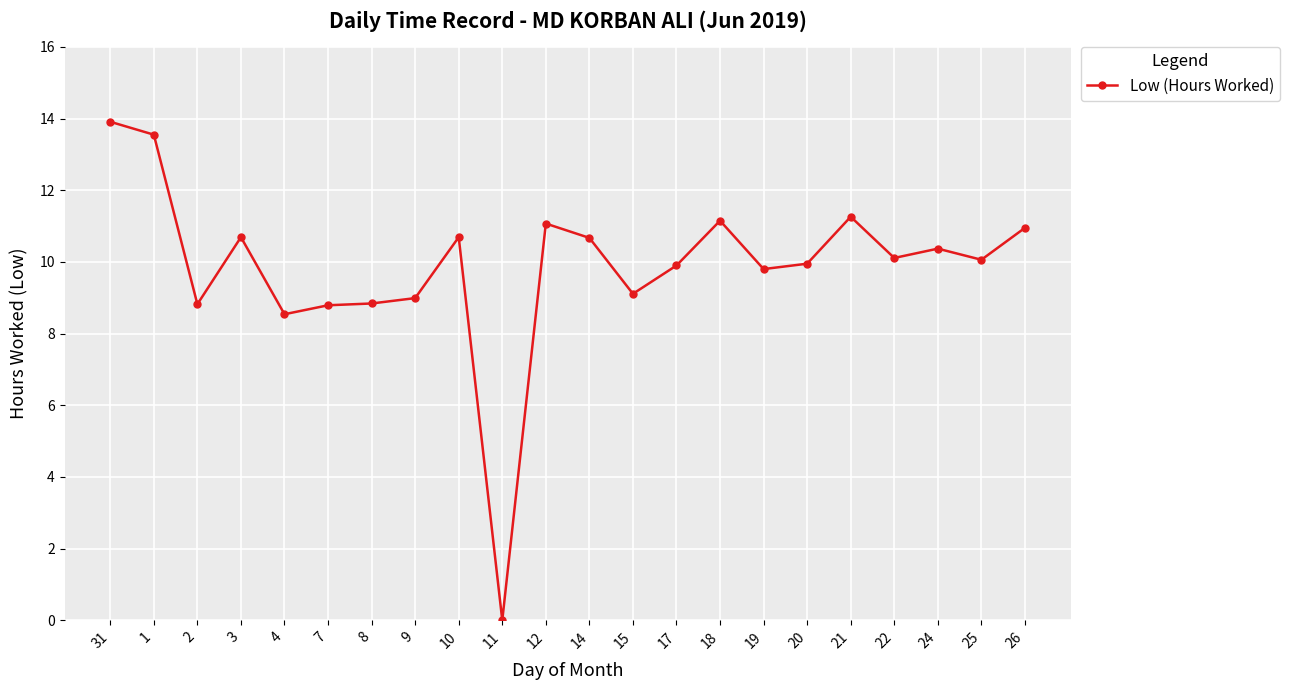

What is the difference between the second highest and second lowest values?

5.0